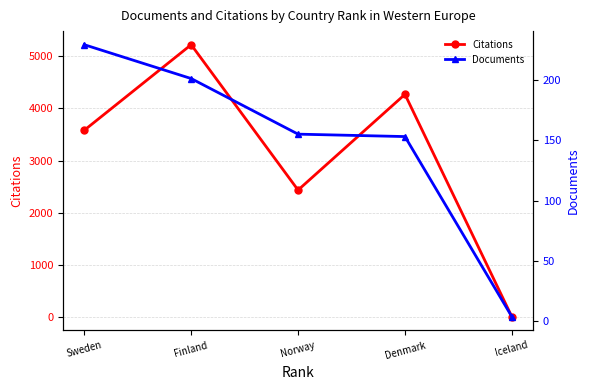

True or false: Documents has more than 1 interior local peaks.

False